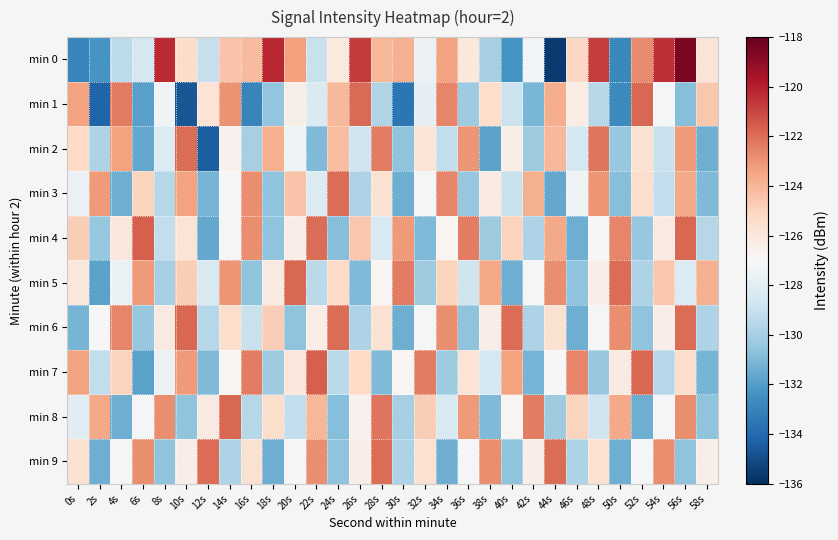

At which category is the sum across all series the highest?

56s